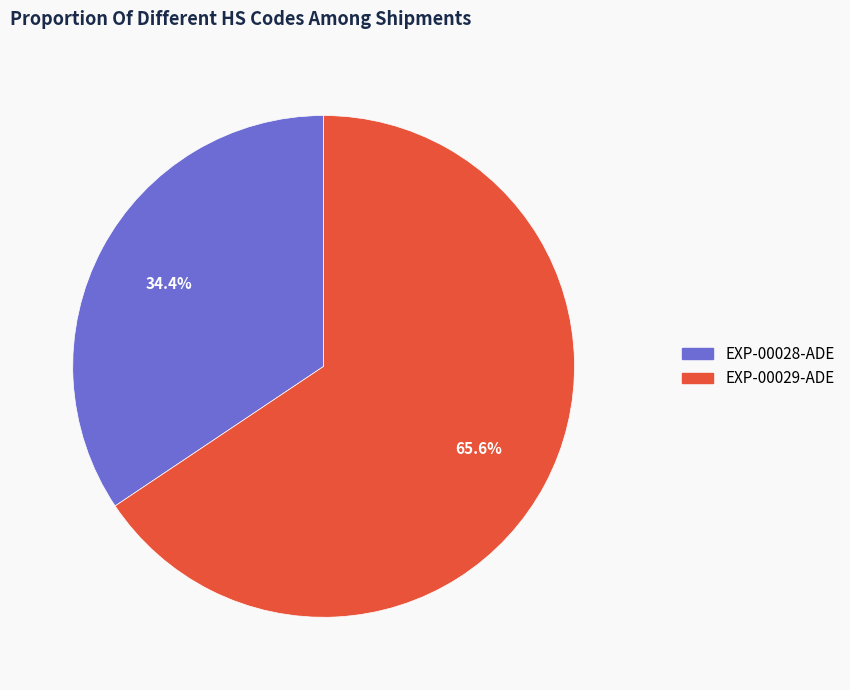

What percentage is NOT represented by EXP-00028-ADE?

65.6%